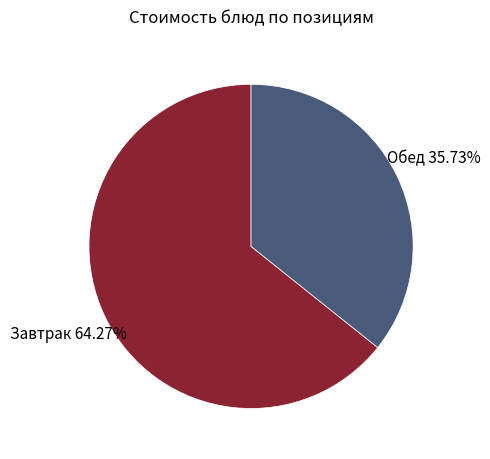

How many segments does this pie chart have?

2